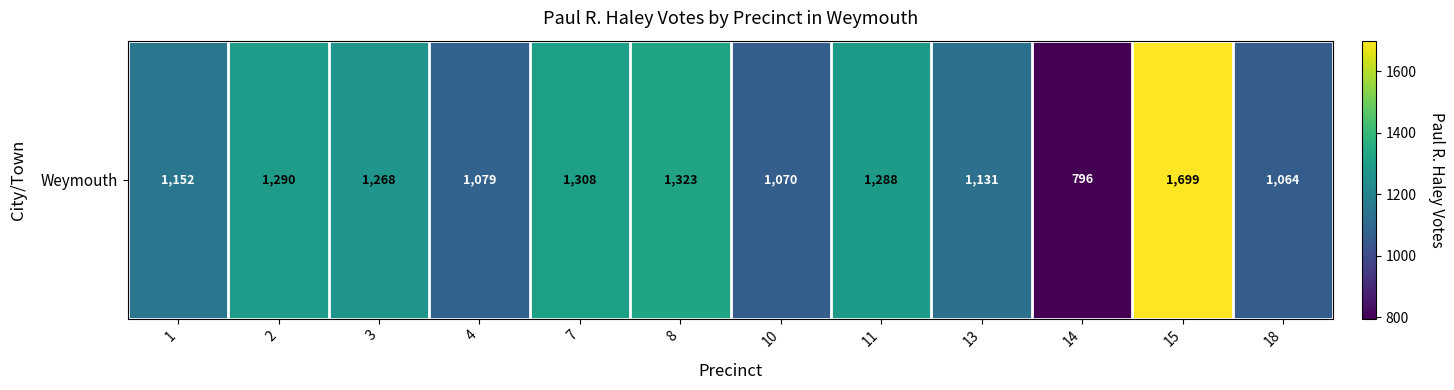

At which category does the chart reach its peak across all series?

15